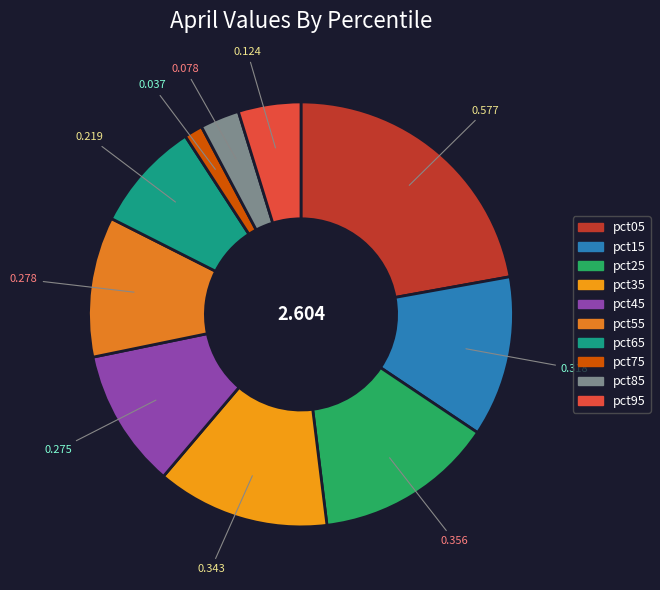

How many slices are in this pie chart?

10